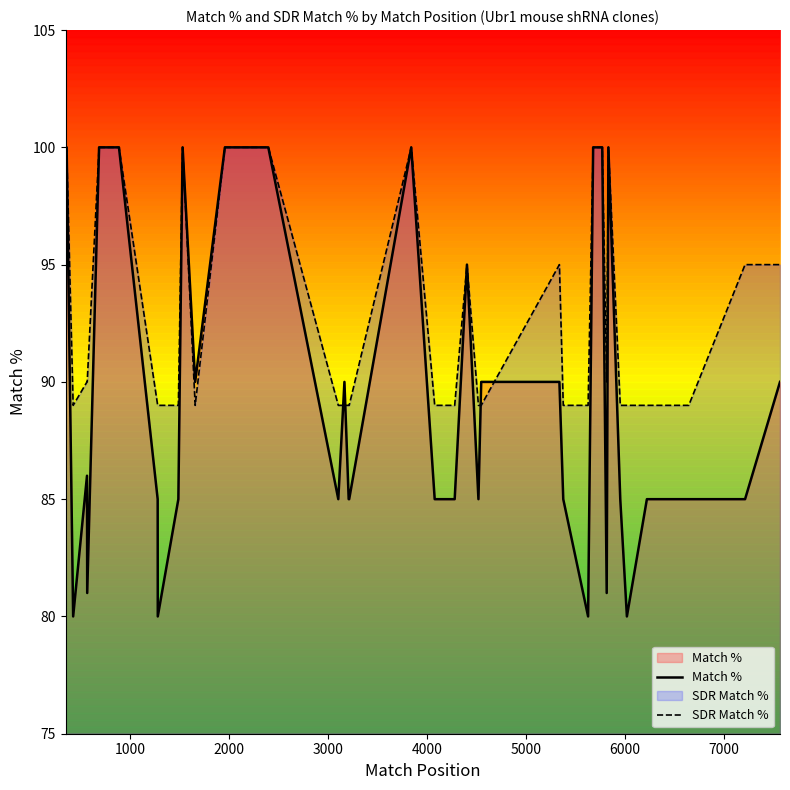

True or false: Match % has more than 2 points higher than both neighbors.

True